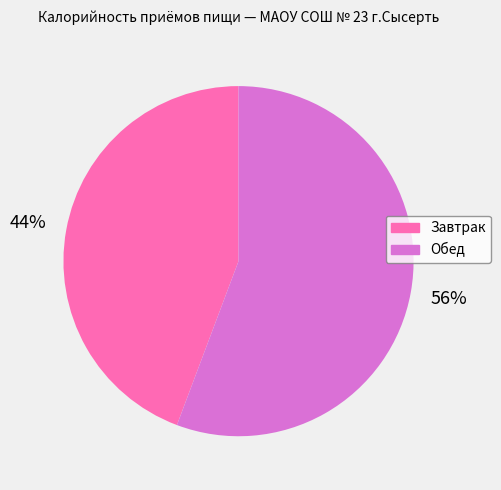

Is it true that Обед is 56% of the pie?

True